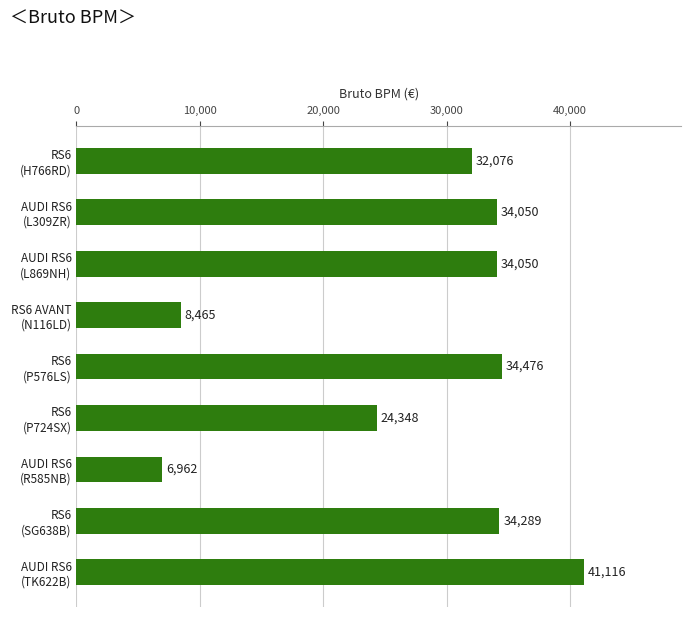

What is the difference between the maximum and minimum values?

34154